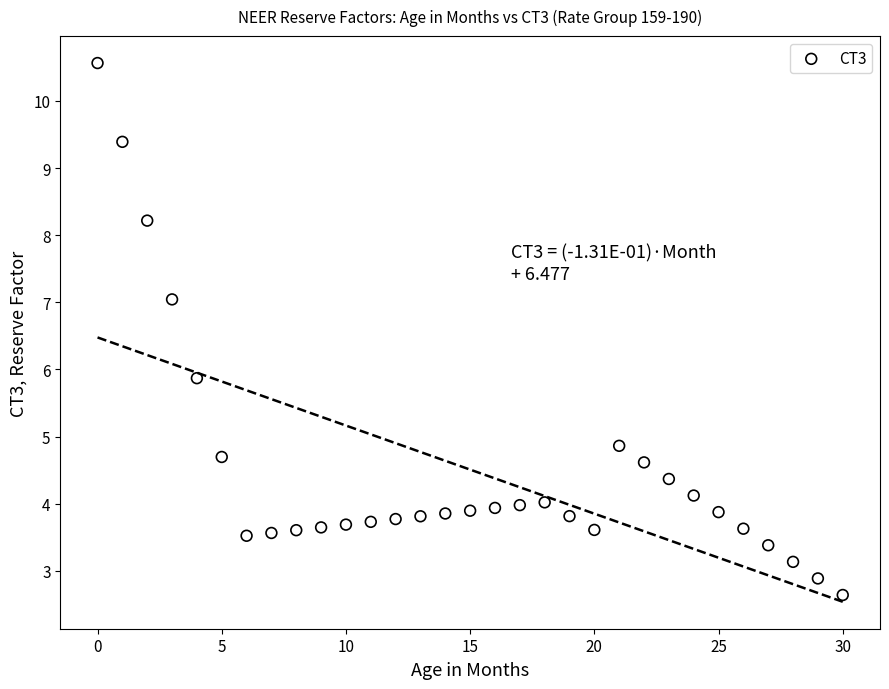

What Y value in the scatter plot is closest to 6?

5.9